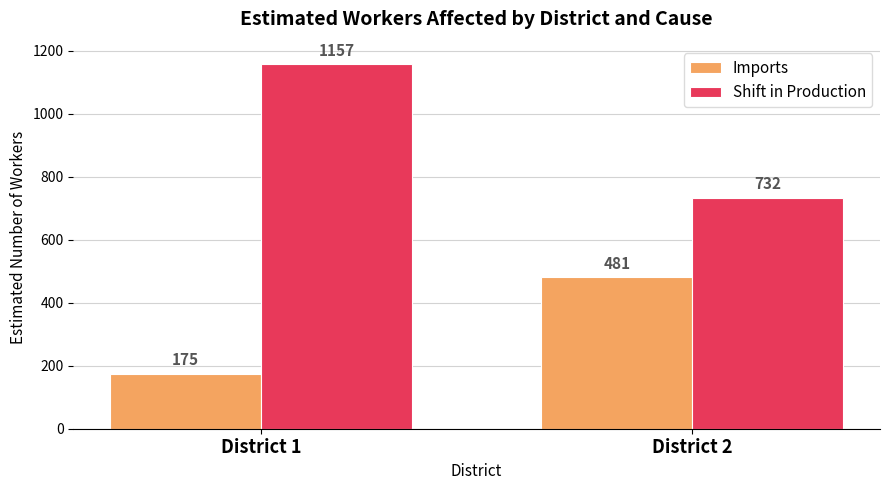

What is the smallest value displayed?

175